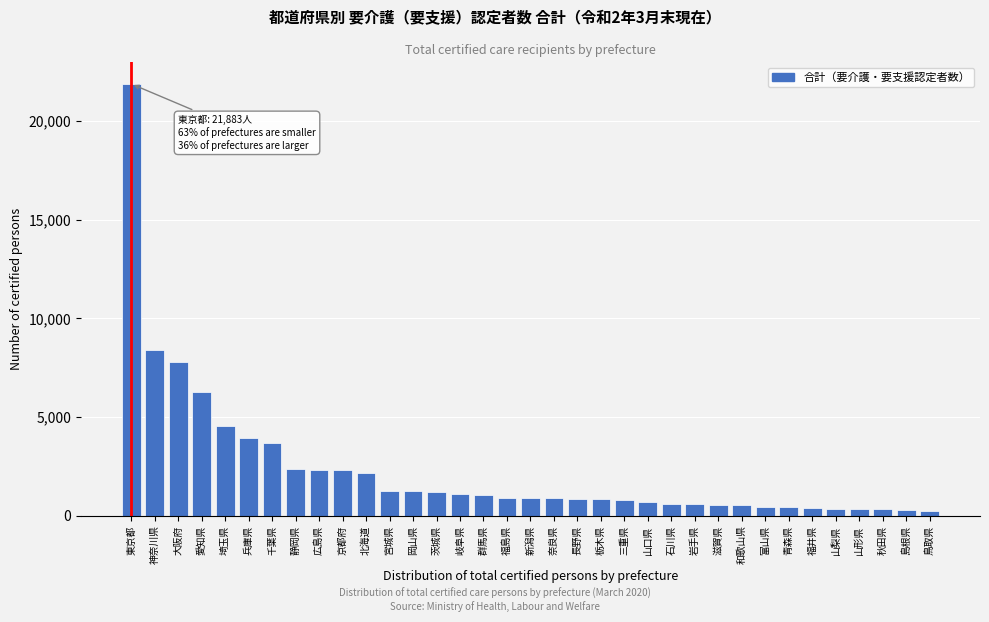

Between 山形県 and 広島県, which is larger?

広島県